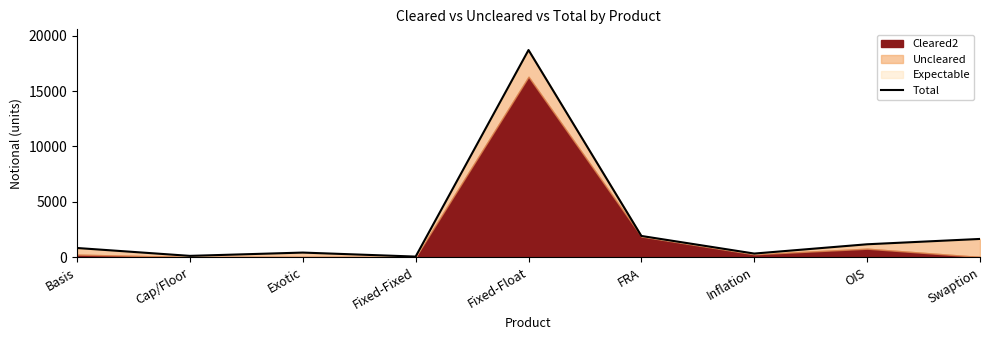

What is the difference between the maximum and minimum values?

18663